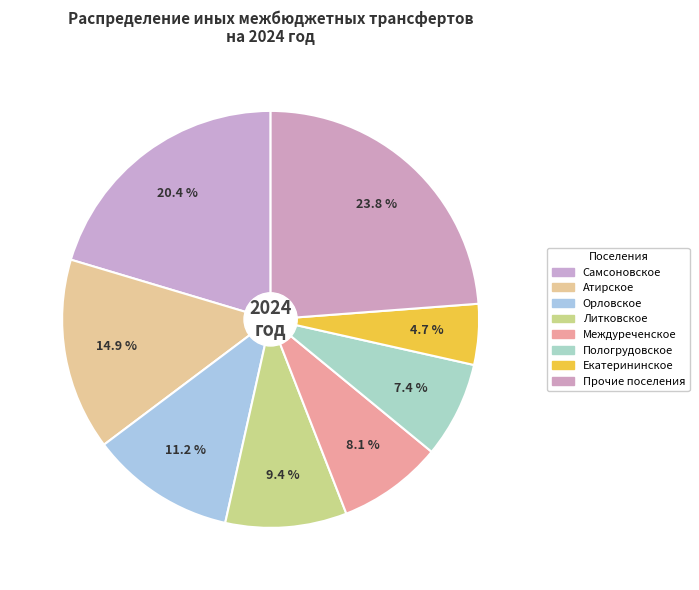

Rank the categories by value from lowest to highest.

Екатерининское, Пологрудовское, Междуреченское, Литковское, Орловское, Атирское, Самсоновское, Прочие поселения